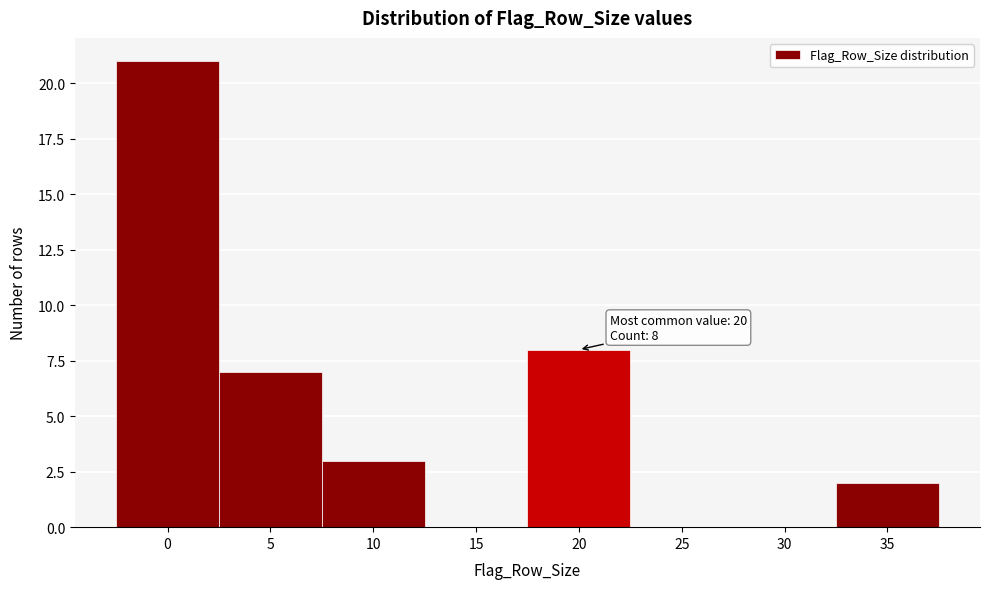

Reading left to right, transcribe all the data shown in this chart.

0=21	5=7	10=3	15=0	20=8	25=0	30=0	35=2